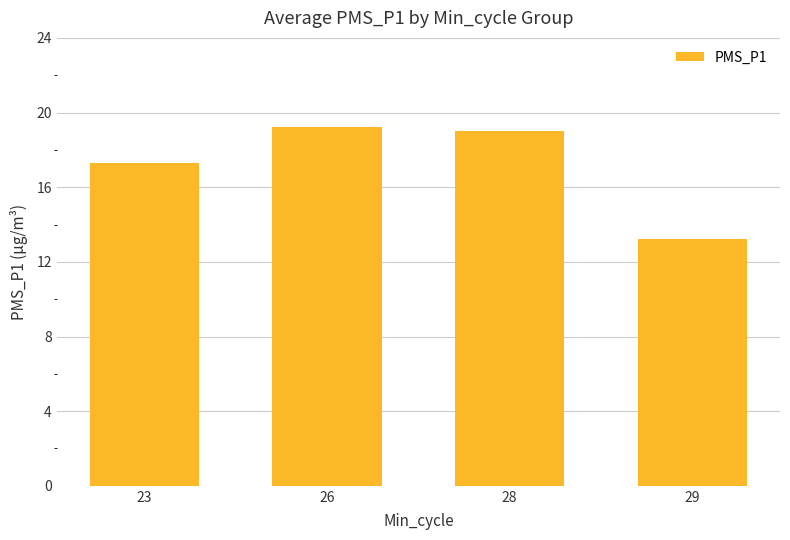

At which label does the data first exceed 19?

26